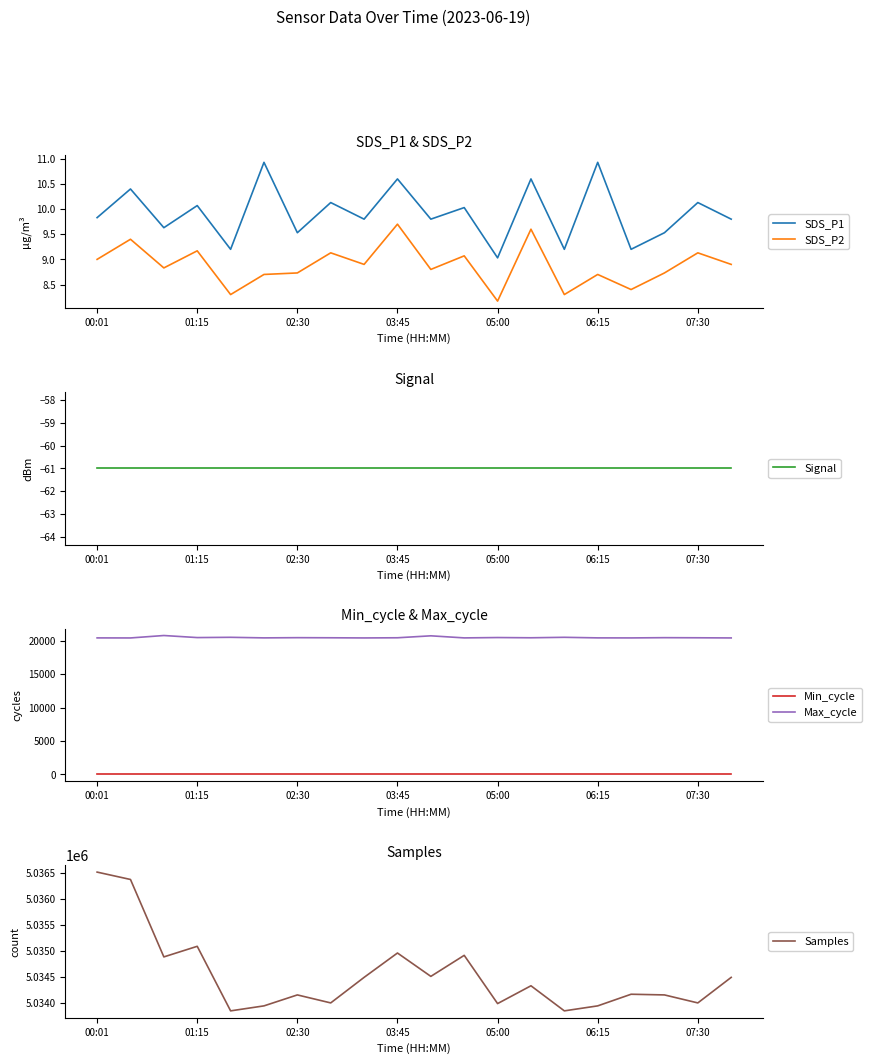

The value of SDS_P1 at 05:00 is 9.0. True or false?

True